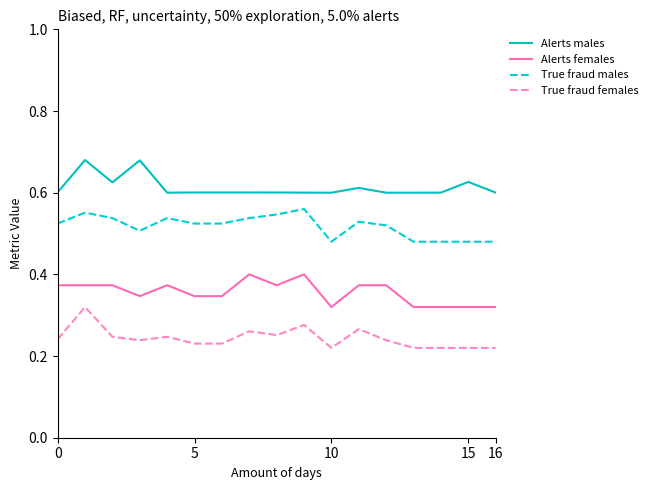

List the series in order of their overall mean, highest first.

Alerts males, True fraud males, Alerts females, True fraud females